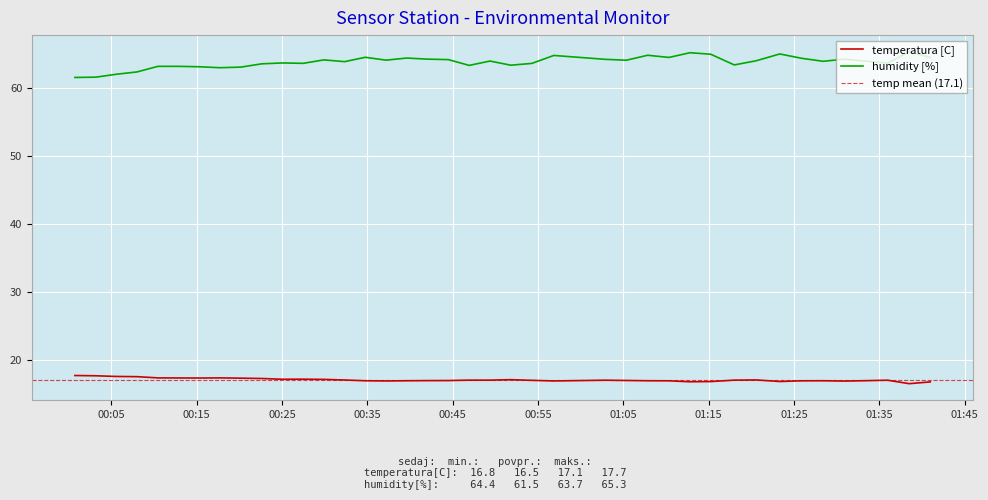

True or false: temperatura [C] and humidity [%] intersect in this chart.

False